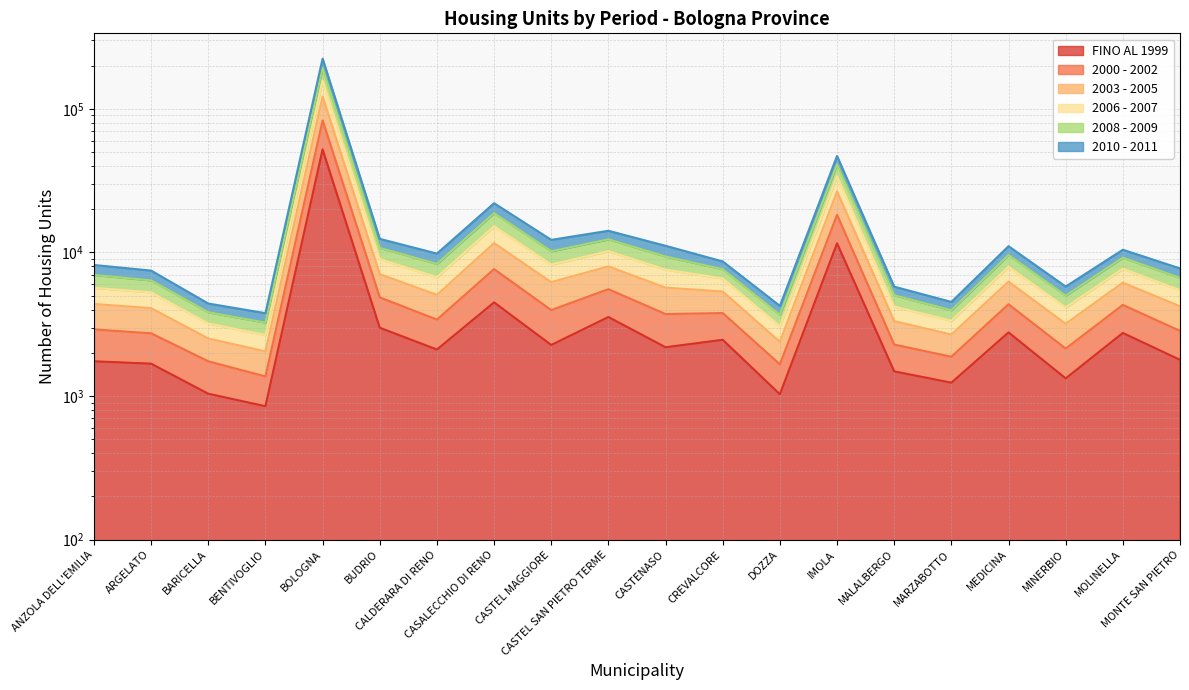

The value of 2006 - 2007 at CASTENASO is 4669. True or false?

False